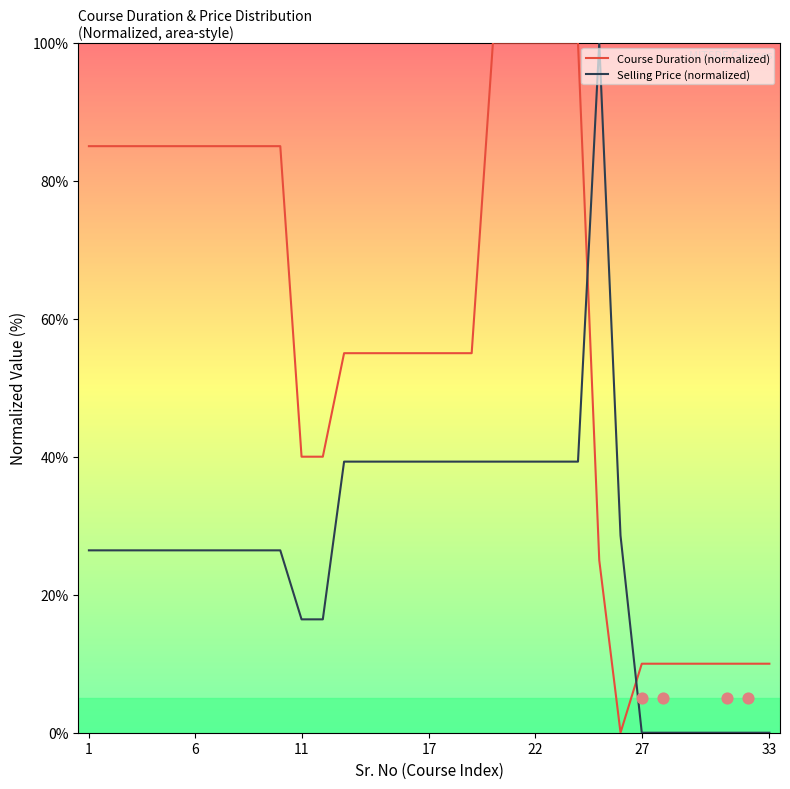

The Course Duration (normalized) series shows 100.0 at 22. True or false?

True